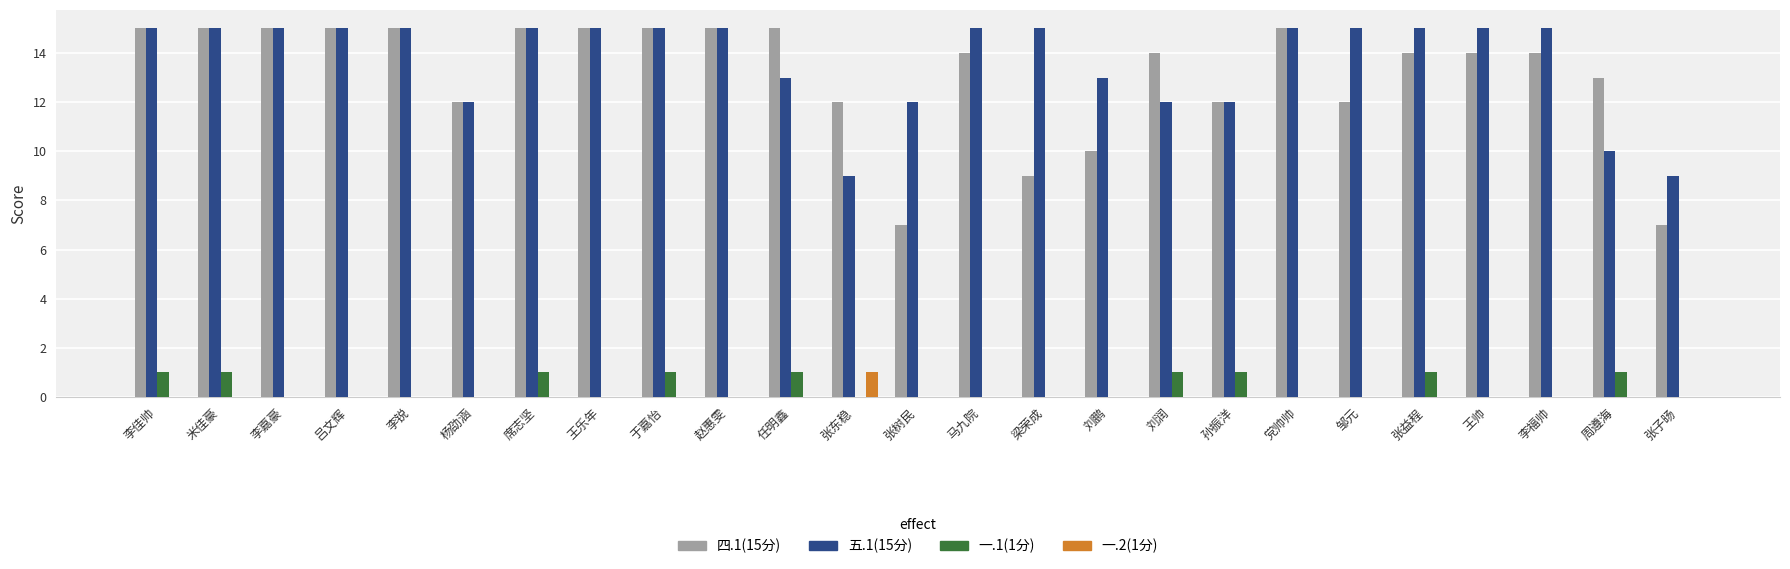

True or false: 四.1(15分) has a value of 17 at 张东稳.

False